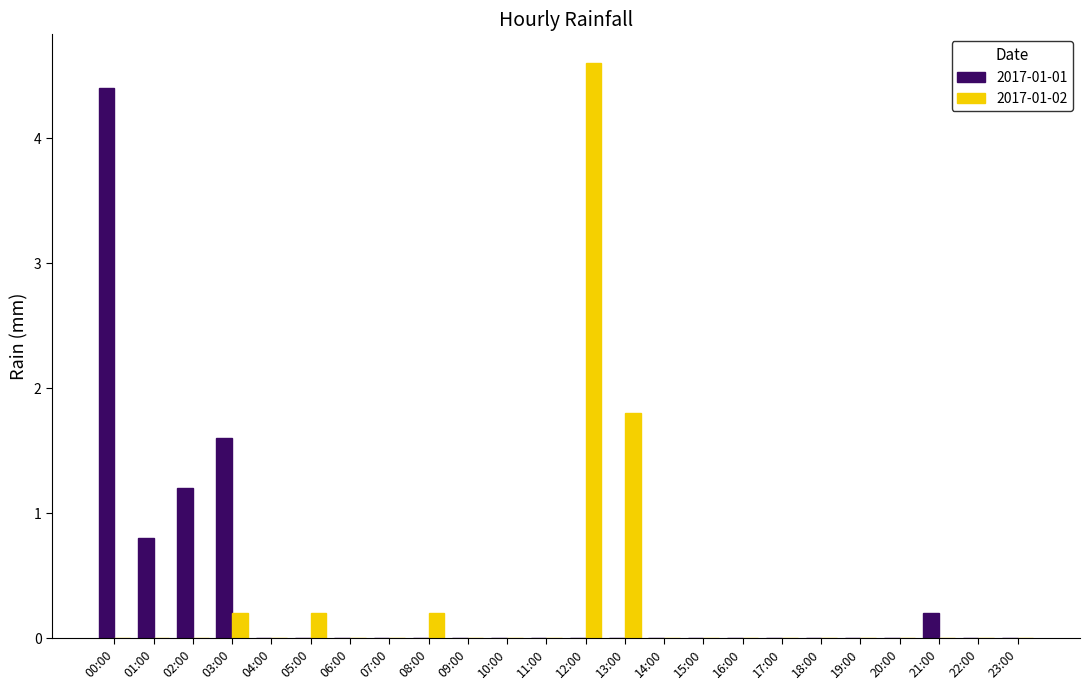

What is the highest value of the 2017-01-01 series?

4.4